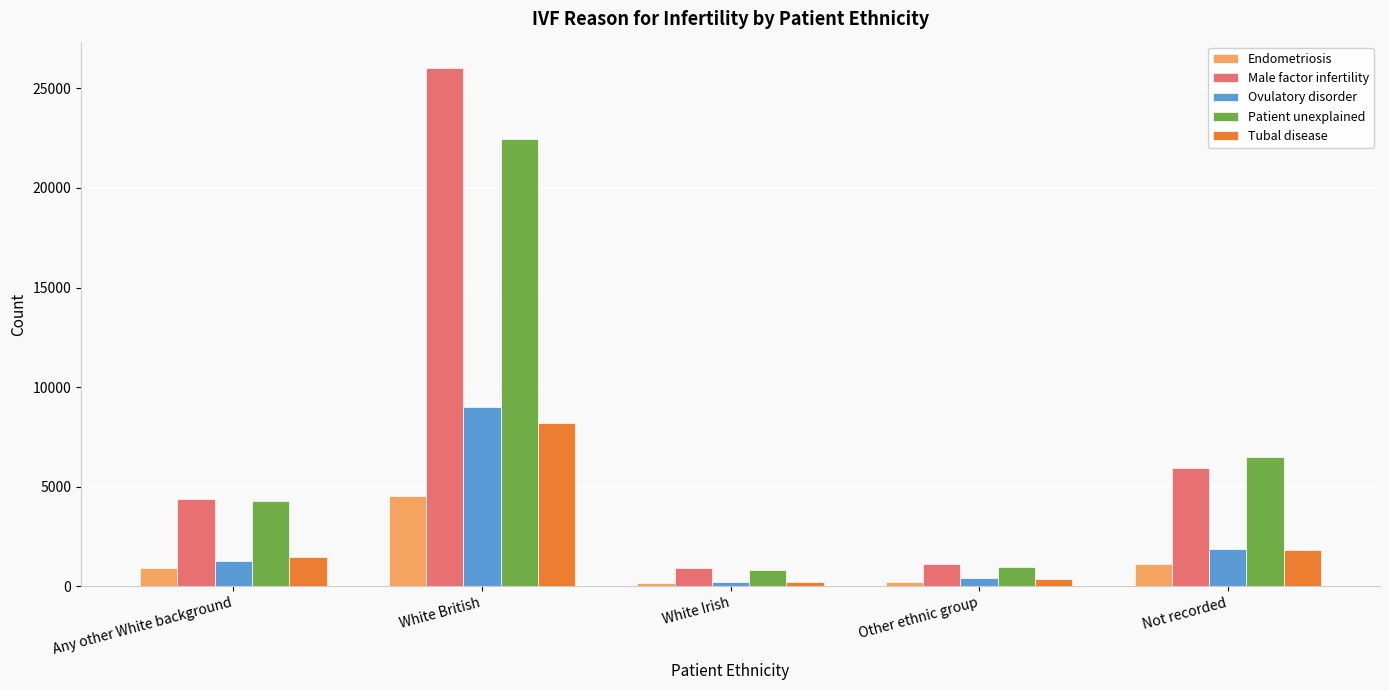

What are all the series names shown in the legend?

Endometriosis, Male factor infertility, Ovulatory disorder, Patient unexplained, Tubal disease